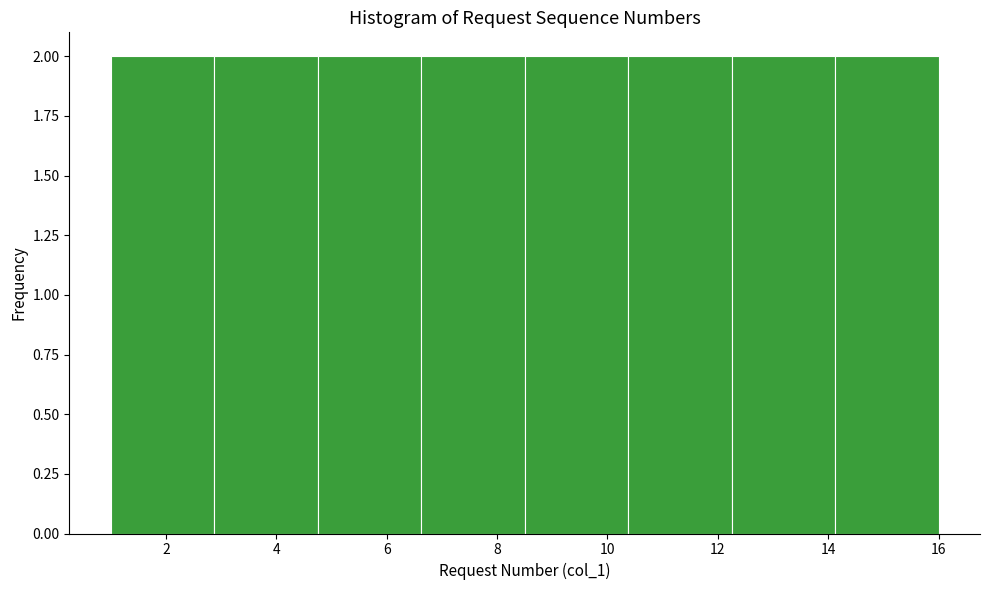

Reading left to right, list every bar in this chart as the range it spans on the x-axis followed by its height. Neither the bar edges nor the heights are printed on the chart, so give them approximately, as read against the axes.

1.0 to 2.8: 2
2.8 to 4.8: 2
4.8 to 6.6: 2
6.6 to 8.6: 2
8.6 to 10.4: 2
10.4 to 12.2: 2
12.2 to 14.2: 2
14.2 to 16.0: 2